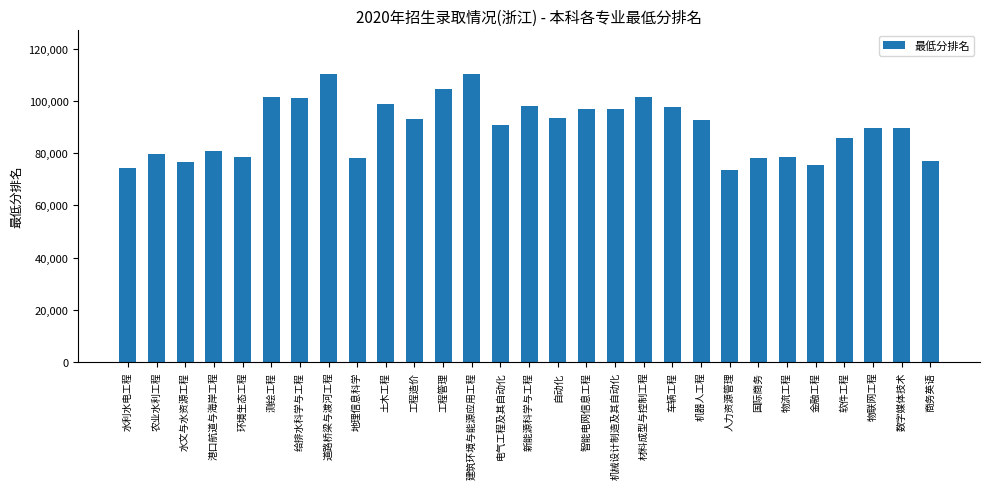

What is the difference between the maximum and second lowest values?

35956